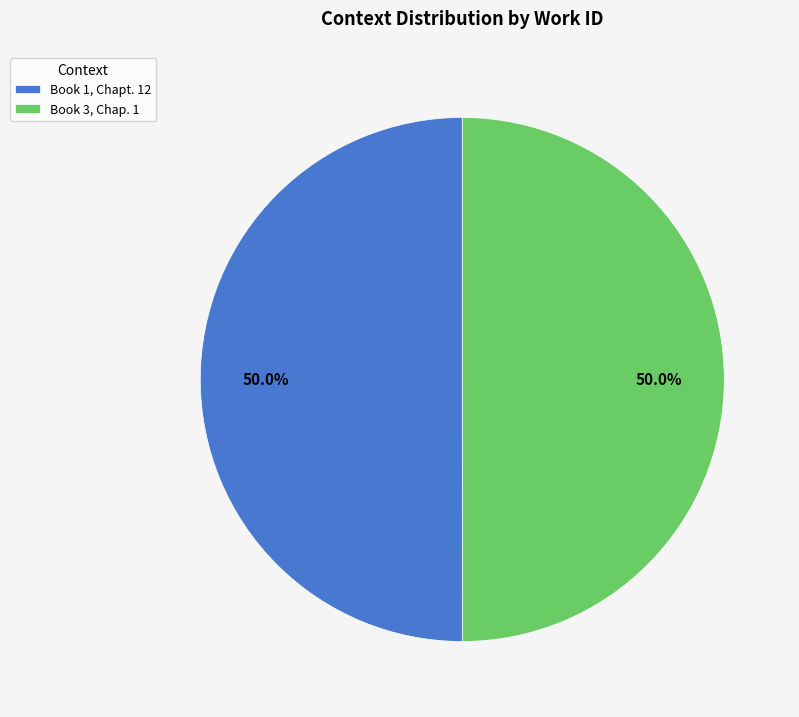

What is the ratio of the value at Book 1, Chapt. 12 to the value at Book 3, Chap. 1?

1.0